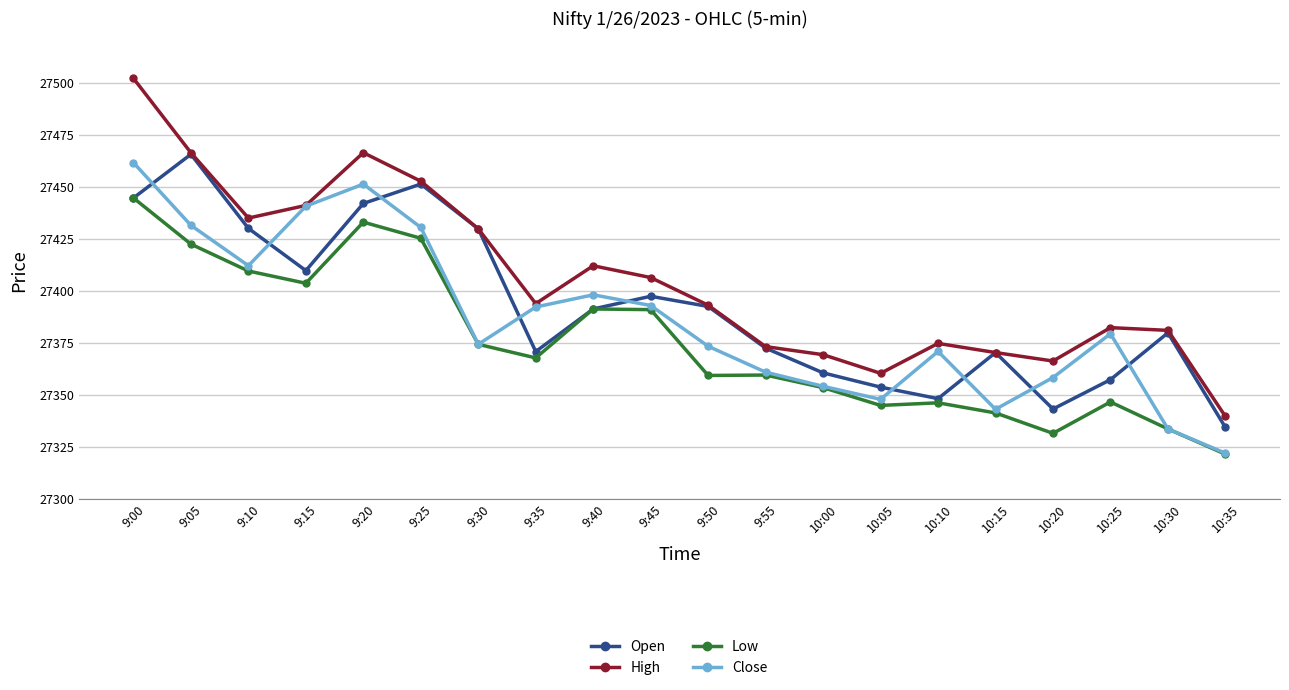

Which series has the largest range (max minus min)?

High